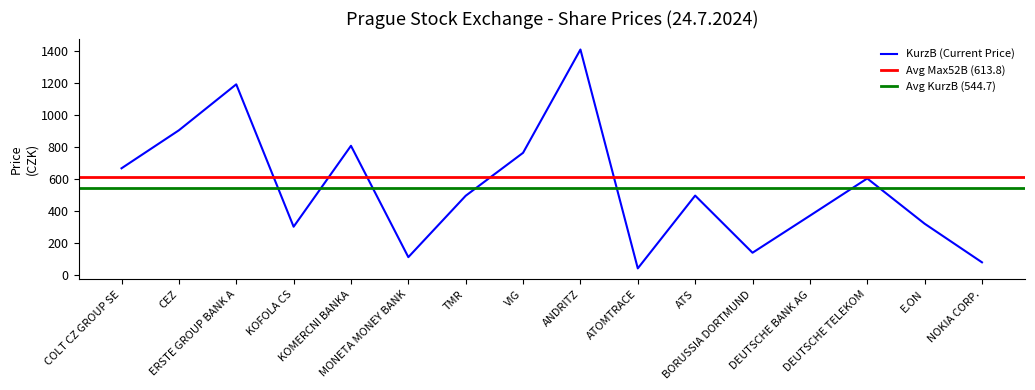

At which category does Min52B reach its first local valley?

KOFOLA CS